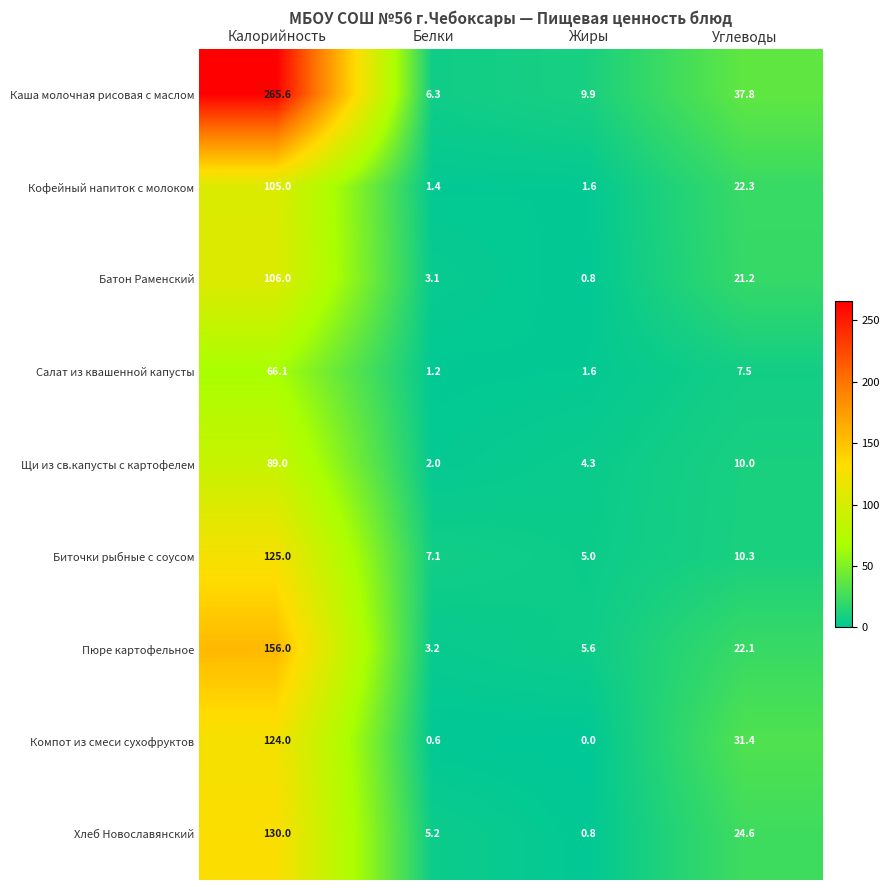

Count the number of categories in the chart.

4